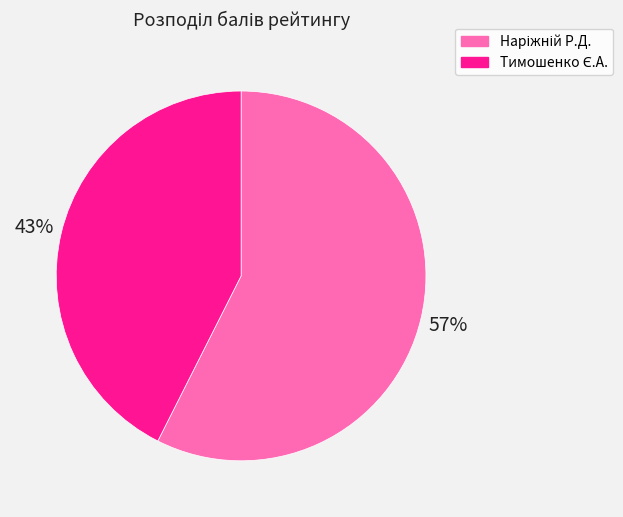

To the nearest percent, what is the average slice percentage?

50%